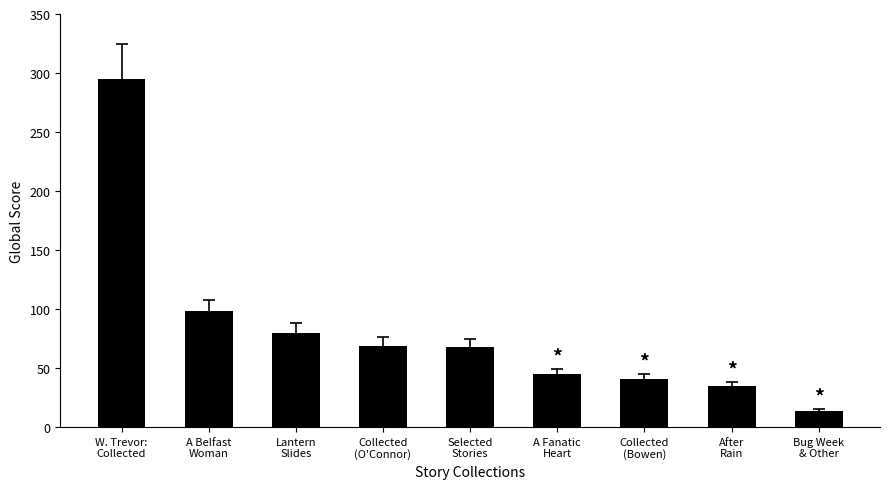

Where is the data nearest to the value 154?

A Belfast
Woman